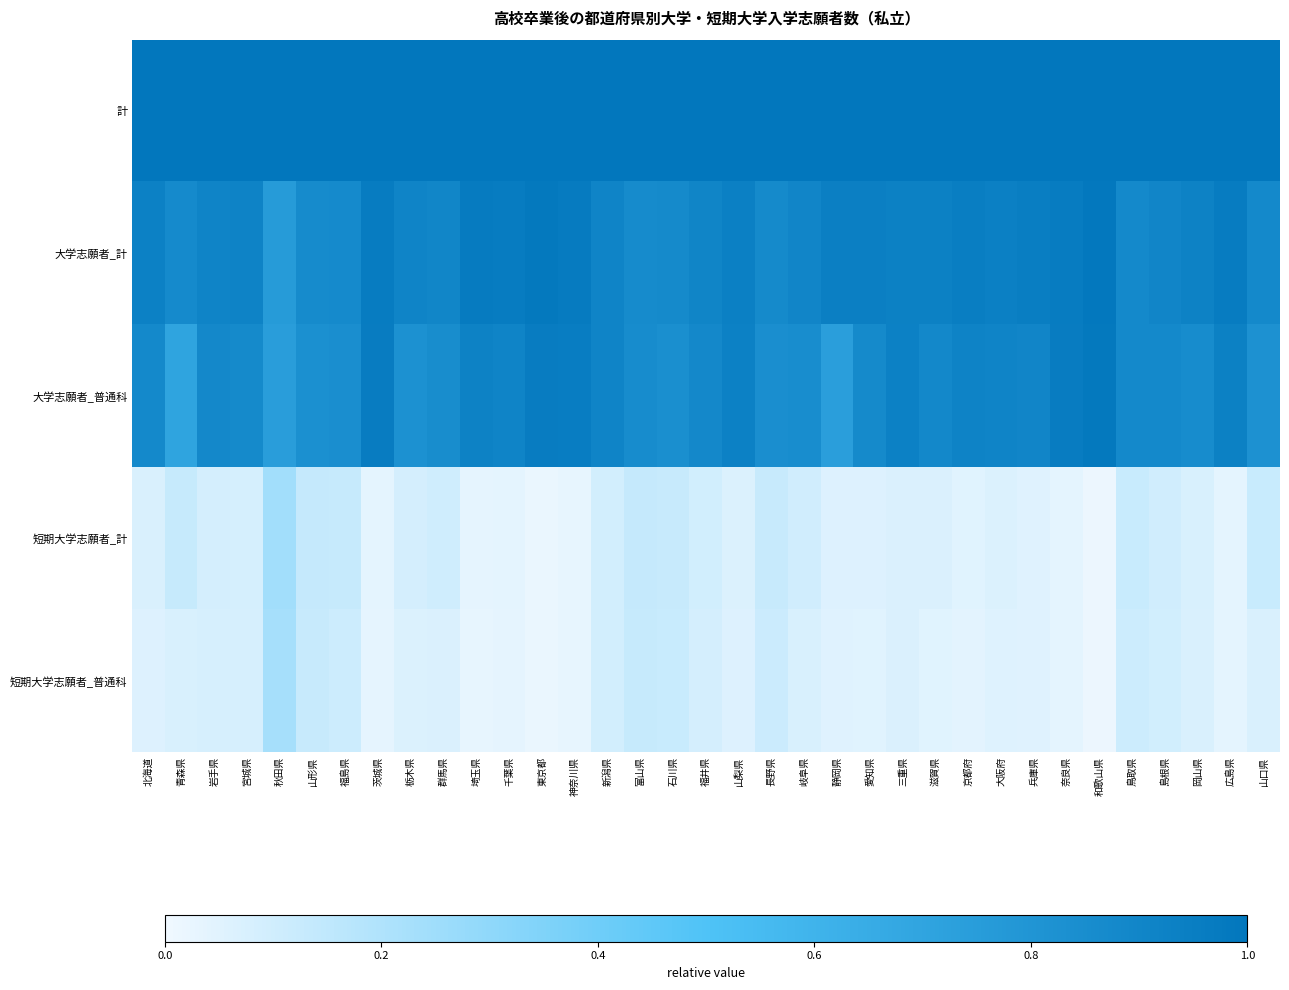

Reading right to left, transcribe all the data shown in this chart.

計: 山口県=1.0	広島県=1.0	岡山県=1.0	島根県=1.0	鳥取県=1.0	和歌山県=1.0	奈良県=1.0	兵庫県=1.0	大阪府=1.0	京都府=1.0	滋賀県=1.0	三重県=1.0	愛知県=1.0	静岡県=1.0	岐阜県=1.0	長野県=1.0	山梨県=1.0	福井県=1.0	石川県=1.0	富山県=1.0	新潟県=1.0	神奈川県=1.0	東京都=1.0	千葉県=1.0	埼玉県=1.0	群馬県=1.0	栃木県=1.0	茨城県=1.0	福島県=1.0	山形県=1.0	秋田県=1.0	宮城県=1.0	岩手県=1.0	青森県=1.0	北海道=1.0
大学志願者_計: 山口県=0.9	広島県=1.0	岡山県=0.9	島根県=0.9	鳥取県=0.9	和歌山県=1.0	奈良県=1.0	兵庫県=0.9	大阪府=0.9	京都府=0.9	滋賀県=0.9	三重県=0.9	愛知県=0.9	静岡県=0.9	岐阜県=0.9	長野県=0.9	山梨県=0.9	福井県=0.9	石川県=0.9	富山県=0.9	新潟県=0.9	神奈川県=1.0	東京都=1.0	千葉県=1.0	埼玉県=1.0	群馬県=0.9	栃木県=0.9	茨城県=1.0	福島県=0.9	山形県=0.9	秋田県=0.8	宮城県=0.9	岩手県=0.9	青森県=0.9	北海道=0.9
大学志願者_普通科: 山口県=0.8	広島県=0.9	岡山県=0.9	島根県=0.9	鳥取県=0.9	和歌山県=1.0	奈良県=1.0	兵庫県=0.9	大阪府=0.9	京都府=0.9	滋賀県=0.9	三重県=0.9	愛知県=0.9	静岡県=0.7	岐阜県=0.9	長野県=0.8	山梨県=0.9	福井県=0.9	石川県=0.8	富山県=0.9	新潟県=0.9	神奈川県=1.0	東京都=1.0	千葉県=0.9	埼玉県=0.9	群馬県=0.9	栃木県=0.8	茨城県=1.0	福島県=0.8	山形県=0.8	秋田県=0.7	宮城県=0.9	岩手県=0.9	青森県=0.7	北海道=0.9
短期大学志願者_計: 山口県=0.1	広島県=0.0	岡山県=0.1	島根県=0.1	鳥取県=0.1	和歌山県=0.0	奈良県=0.0	兵庫県=0.1	大阪府=0.1	京都府=0.1	滋賀県=0.1	三重県=0.1	愛知県=0.1	静岡県=0.1	岐阜県=0.1	長野県=0.1	山梨県=0.1	福井県=0.1	石川県=0.1	富山県=0.1	新潟県=0.1	神奈川県=0.0	東京都=0.0	千葉県=0.0	埼玉県=0.0	群馬県=0.1	栃木県=0.1	茨城県=0.0	福島県=0.1	山形県=0.1	秋田県=0.2	宮城県=0.1	岩手県=0.1	青森県=0.1	北海道=0.1
短期大学志願者_普通科: 山口県=0.1	広島県=0.0	岡山県=0.1	島根県=0.1	鳥取県=0.1	和歌山県=0.0	奈良県=0.0	兵庫県=0.1	大阪府=0.1	京都府=0.0	滋賀県=0.0	三重県=0.1	愛知県=0.1	静岡県=0.1	岐阜県=0.1	長野県=0.1	山梨県=0.1	福井県=0.1	石川県=0.1	富山県=0.1	新潟県=0.1	神奈川県=0.0	東京都=0.0	千葉県=0.0	埼玉県=0.0	群馬県=0.1	栃木県=0.1	茨城県=0.0	福島県=0.1	山形県=0.1	秋田県=0.2	宮城県=0.1	岩手県=0.1	青森県=0.1	北海道=0.1